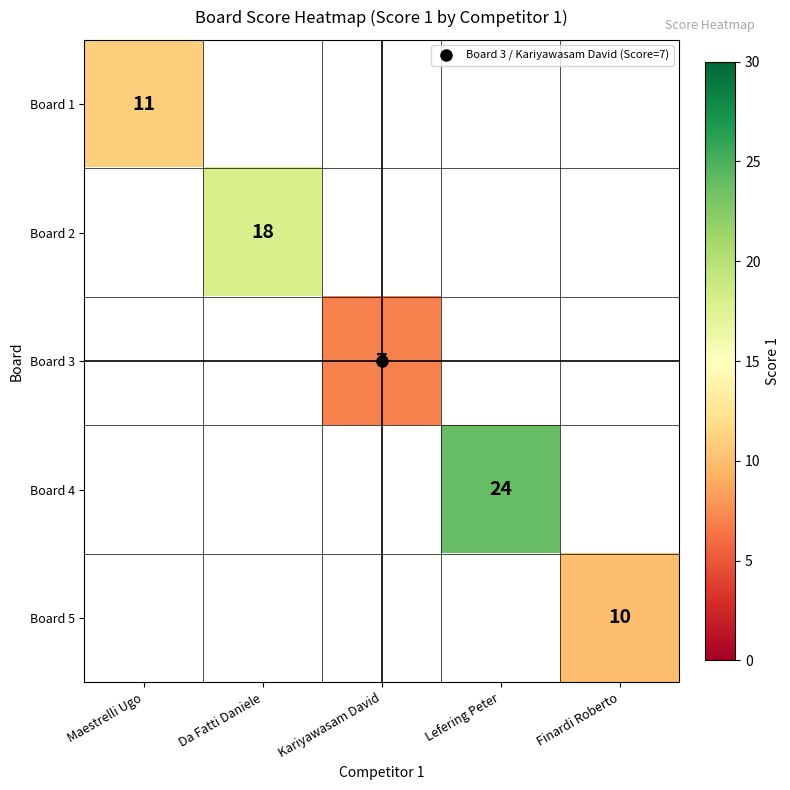

Is the value of Board 2 at Lefering Peter greater than the value of Board 1 at Lefering Peter?

No